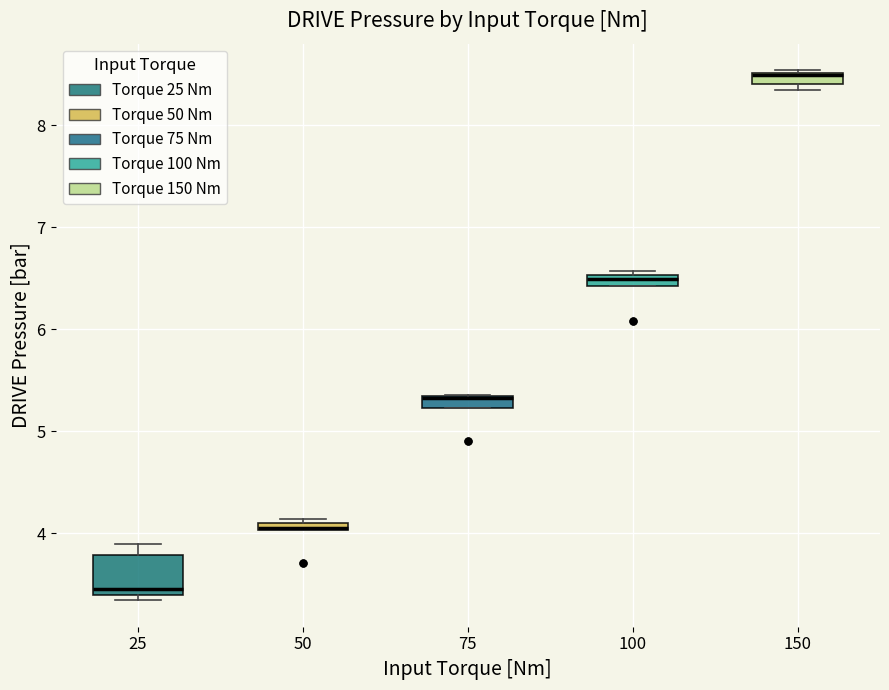

Where is the lower edge of the box at x = 75 on the y-axis? The values are not printed on the chart, so give them approximately, as read against the axis.

5.2